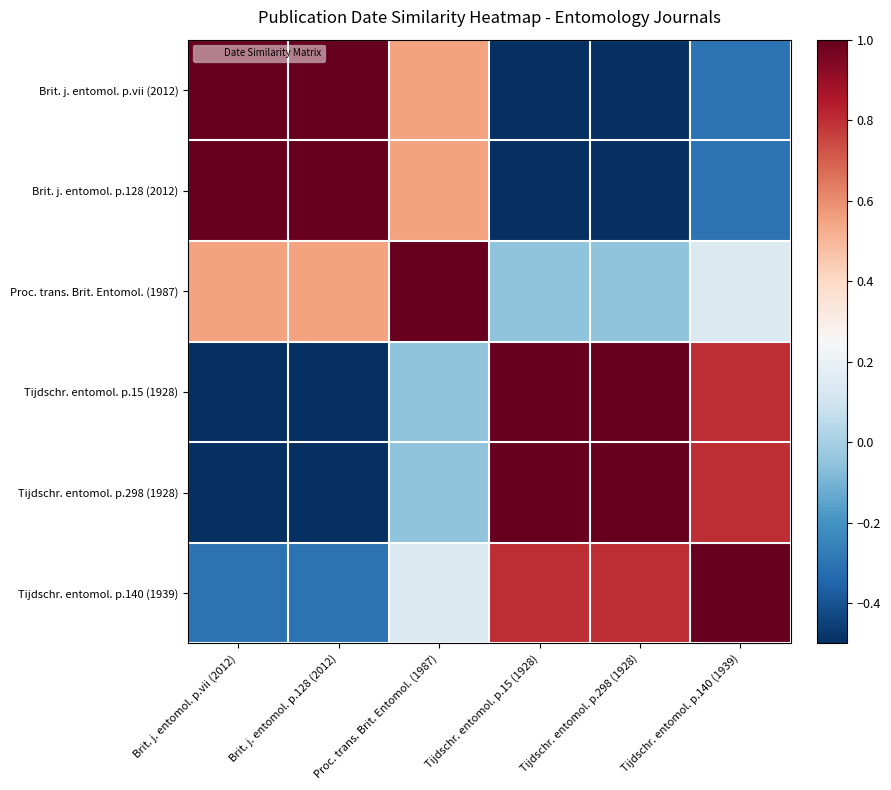

Between Tijdschr. entomol. p.15 (1928) and Tijdschr. entomol. p.140 (1939), which is larger?

Tijdschr. entomol. p.140 (1939)